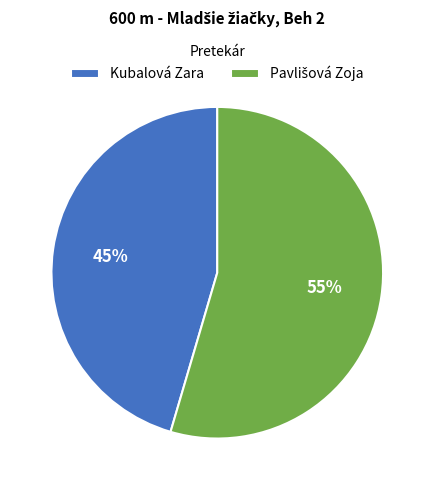

To the nearest percent, what is the average slice percentage?

50%